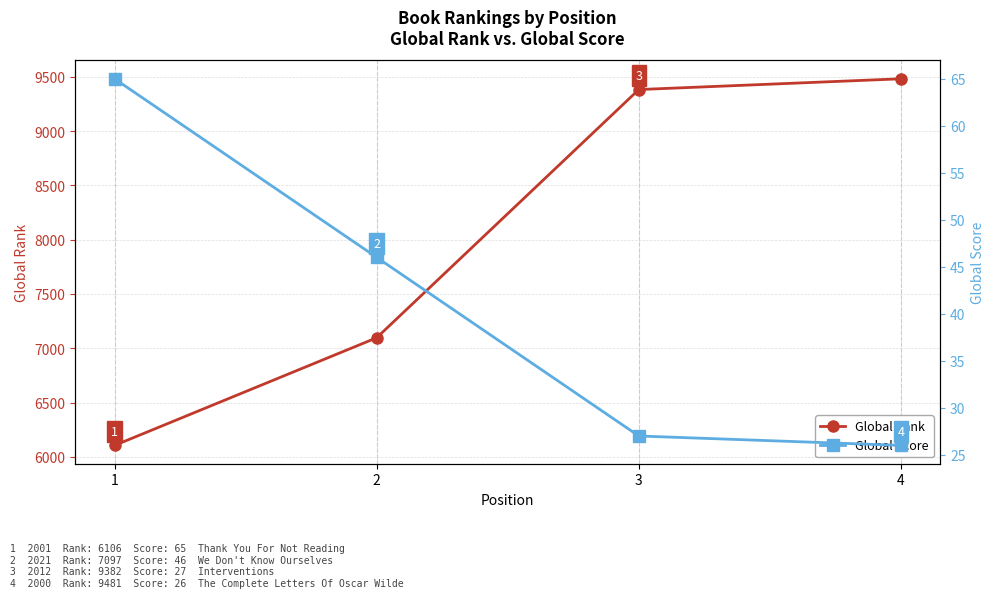

At which category is the sum across all series the highest?

4